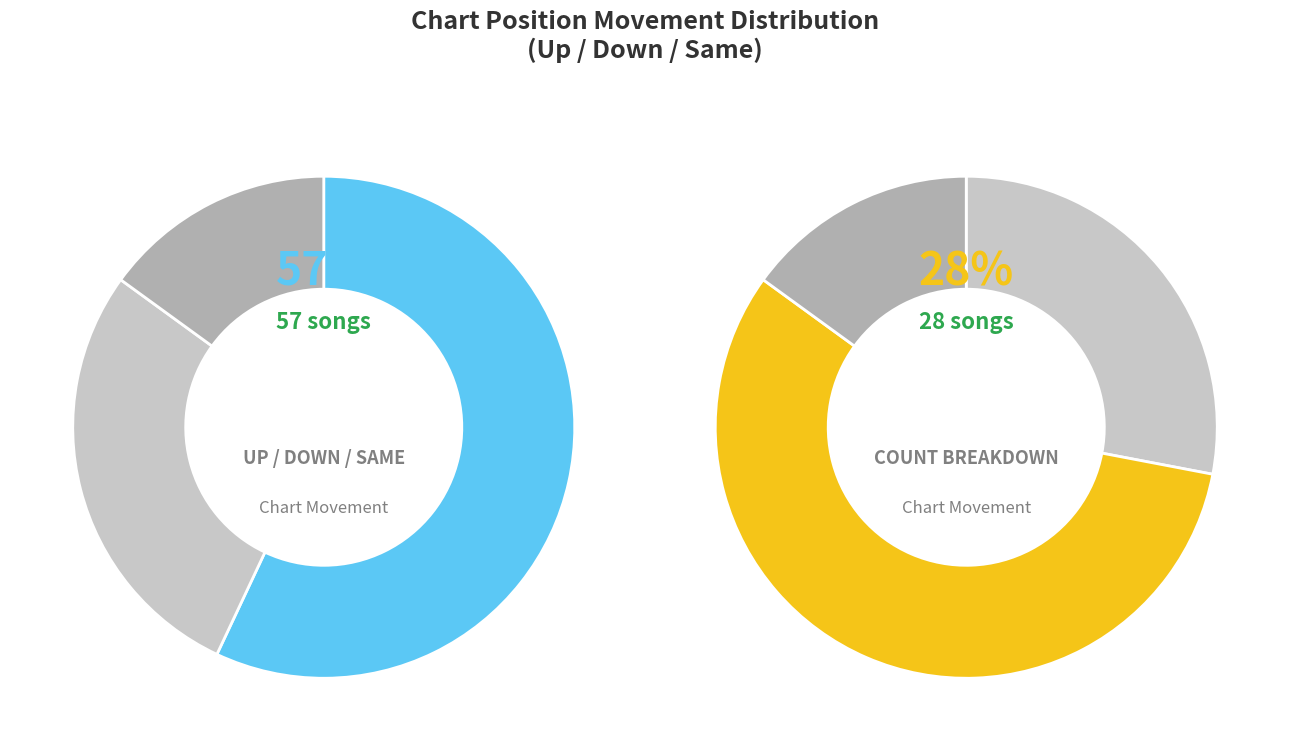

To the nearest percent, what is the combined percentage of up and -?

72%